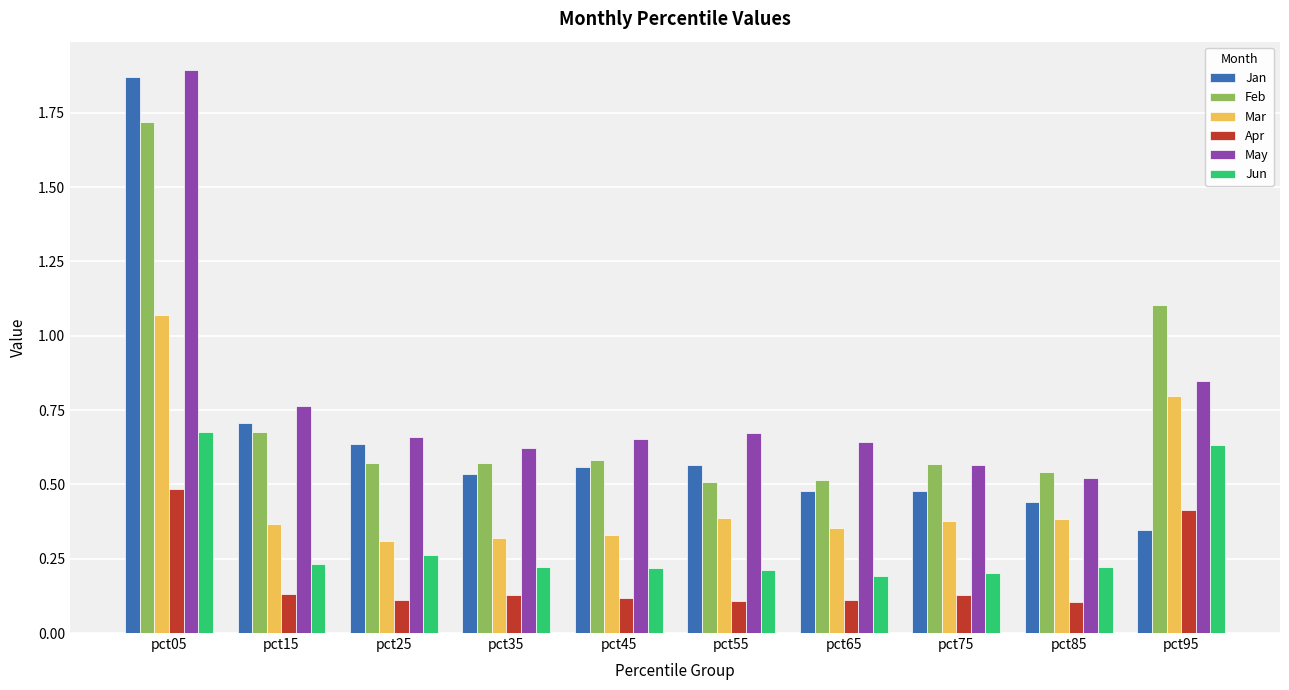

Are the bars horizontal?

No